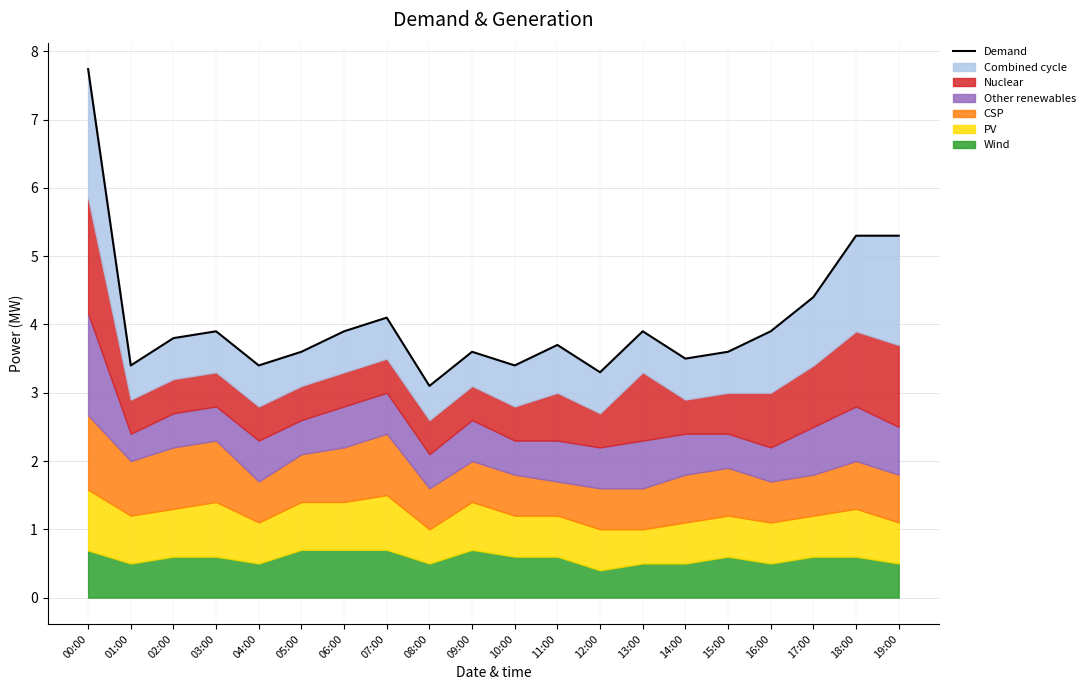

What is the ratio of the value at 08:00 to the value at 01:00?

0.9